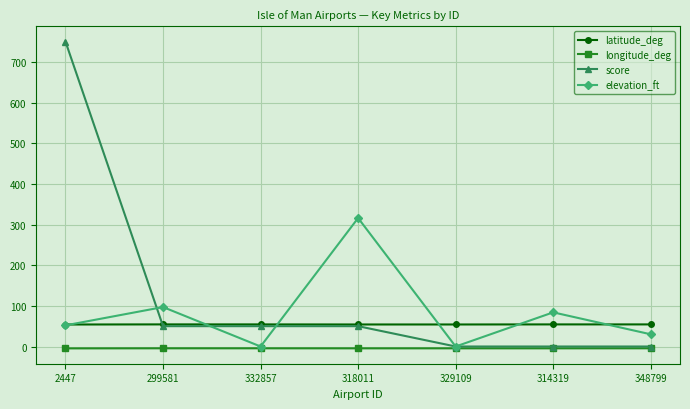

What is the sum of the elevation_ft values at 2447 and 348799?

82.0